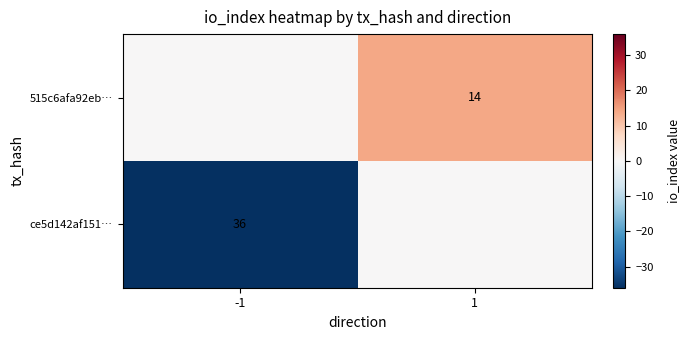

The ce5d142af151… series shows 48 at -1. True or false?

False